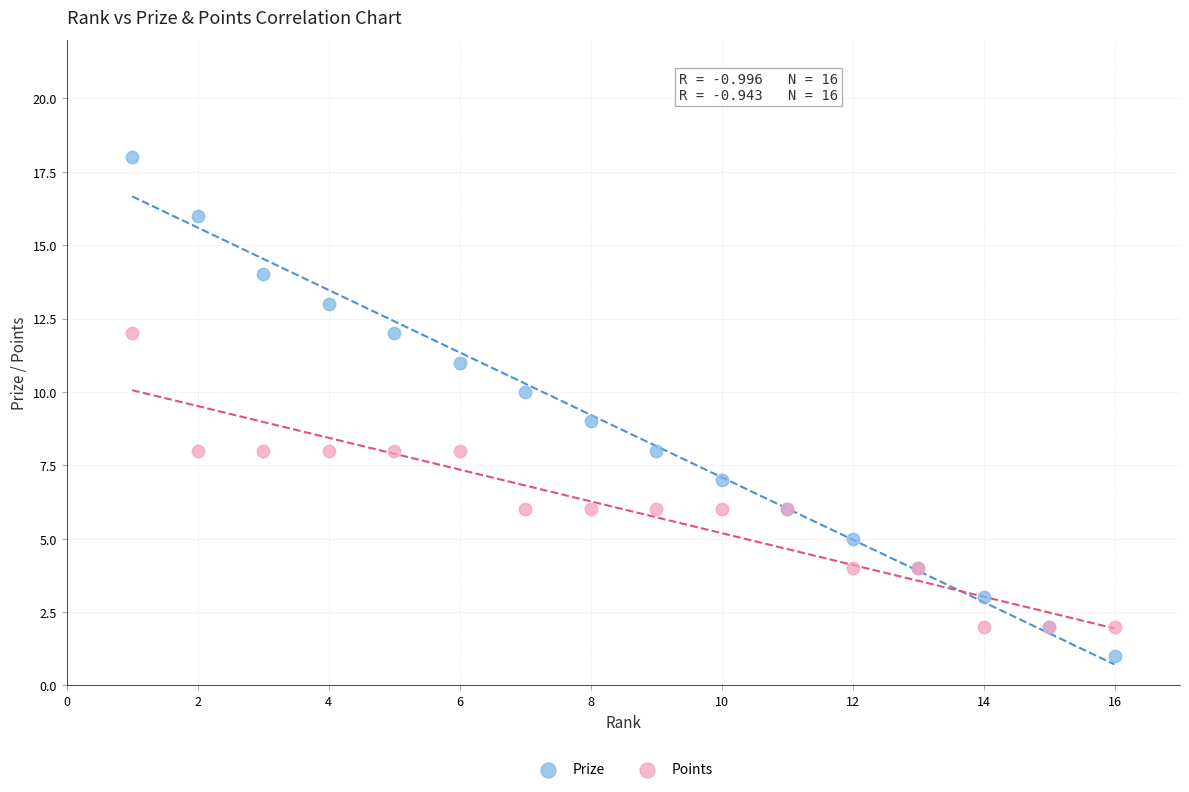

Which series has the largest Y range (max minus min)?

Prize